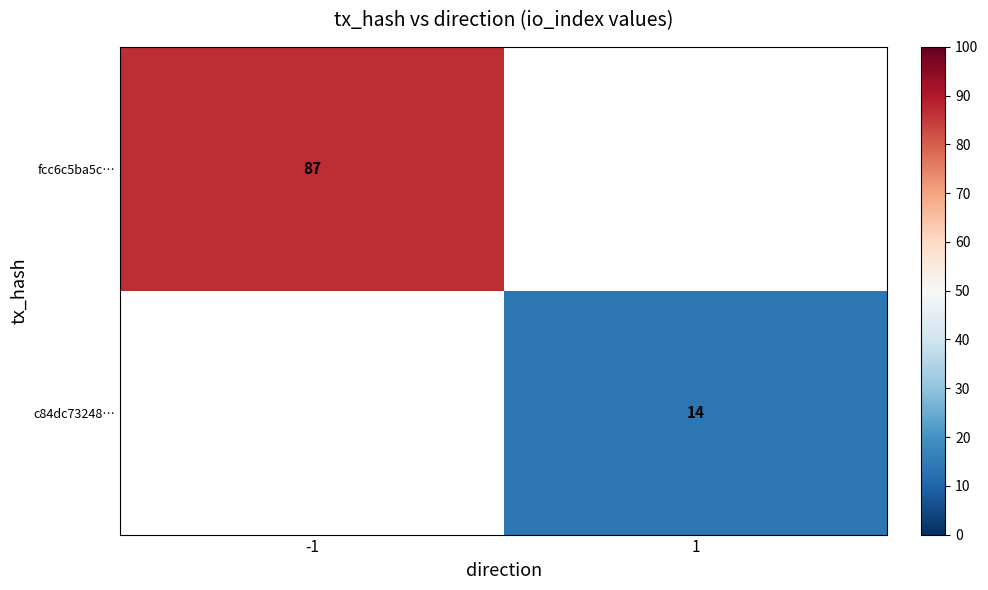

True or false: fcc6c5ba5c… has a value of 87 at -1.

True